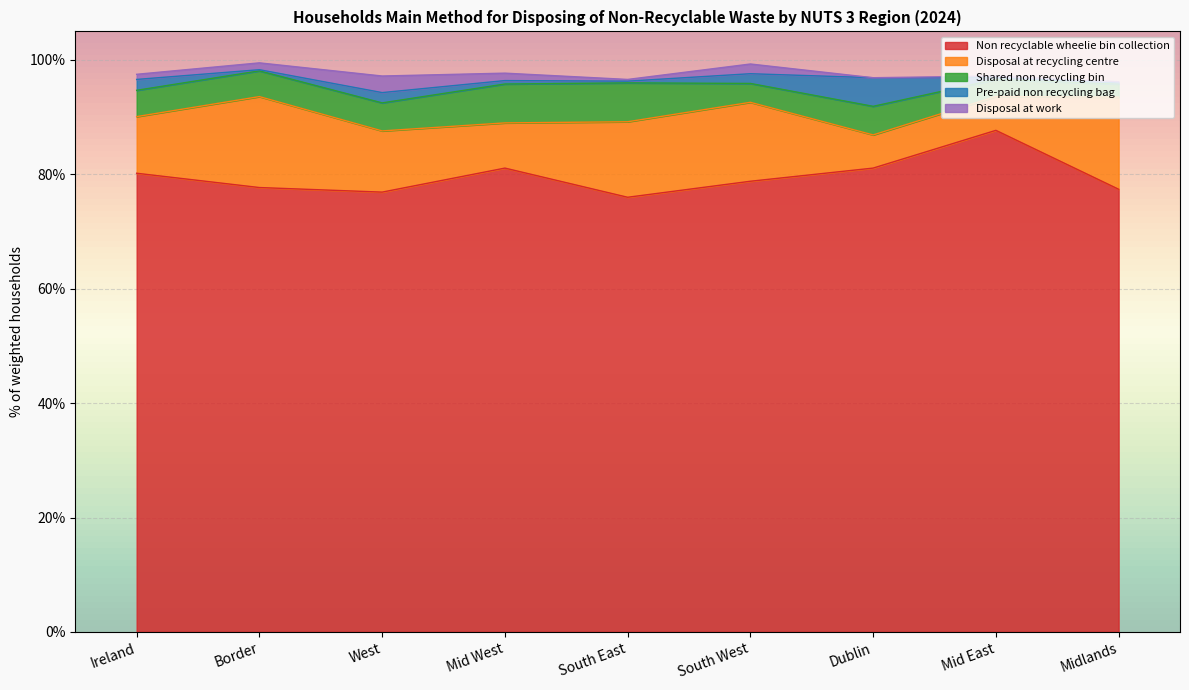

What is the total value across all series at Border?

99.5